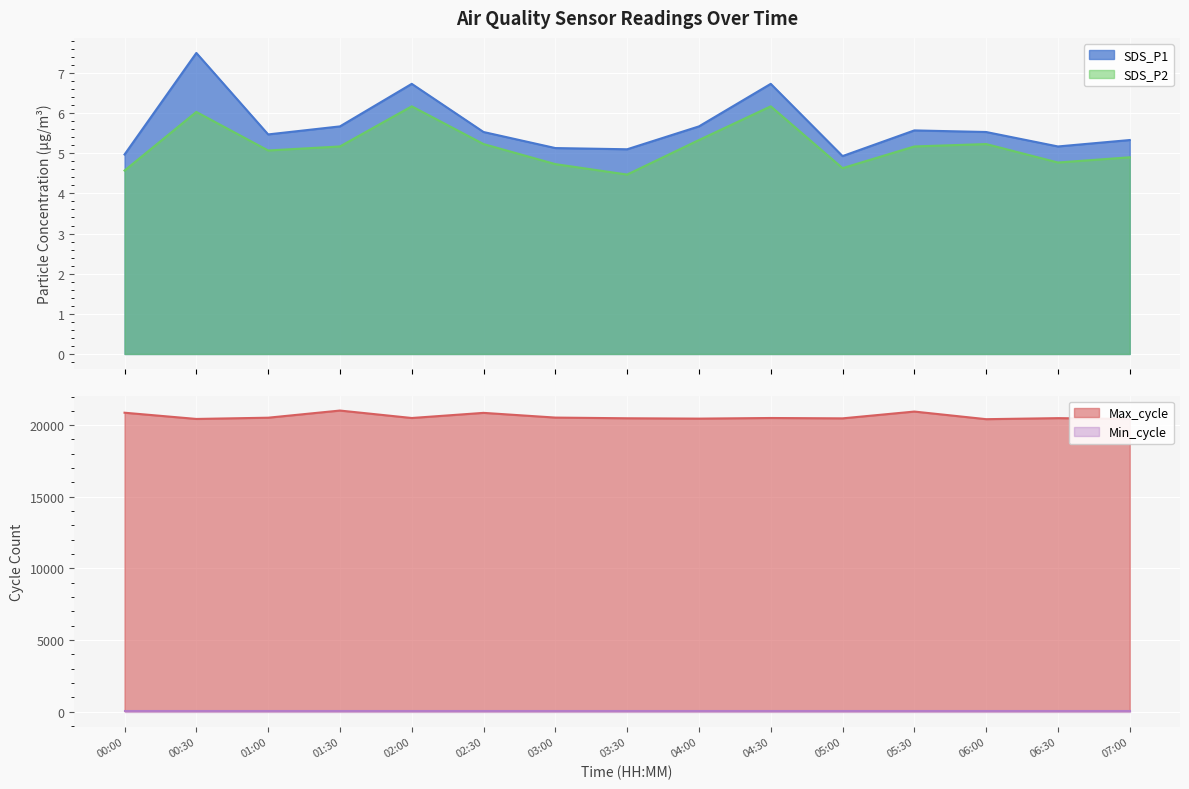

Does the chart display data point markers on the line(s)?

No